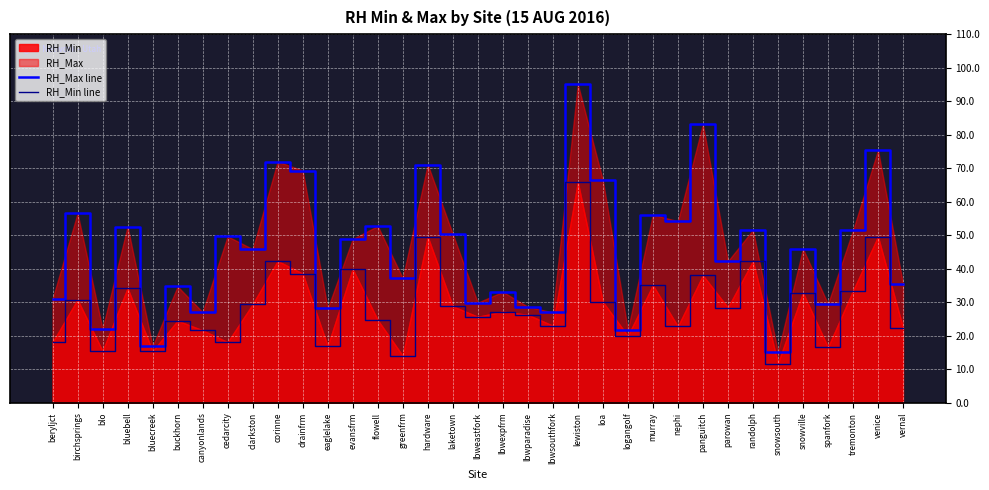

What is the total value across all series at laketown?

79.2